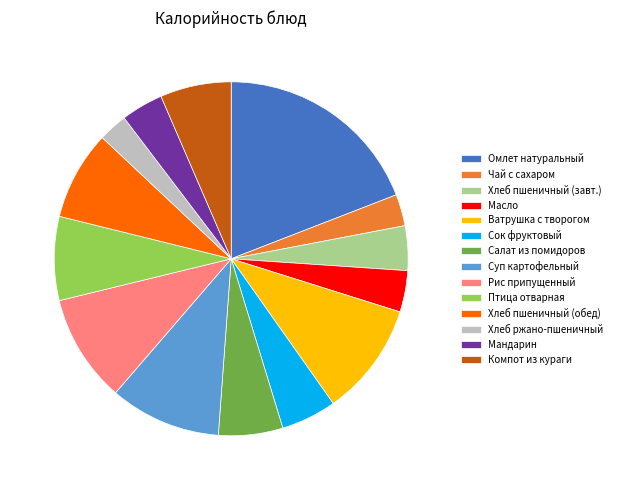

Which has a higher value, Салат из помидоров or Хлеб пшеничный (завт.)?

Салат из помидоров